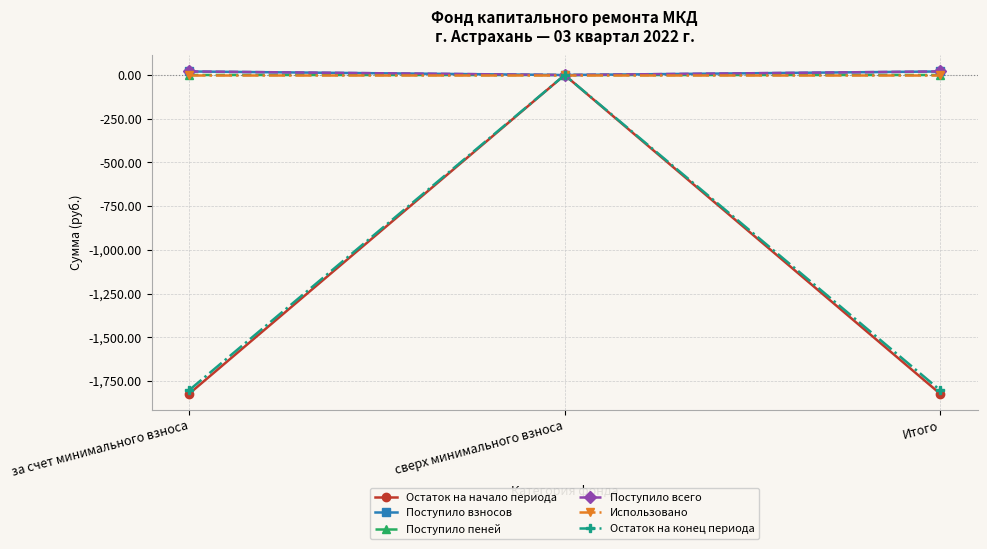

Is it true that Остаток на начало периода equals -2530.4 at Итого?

False